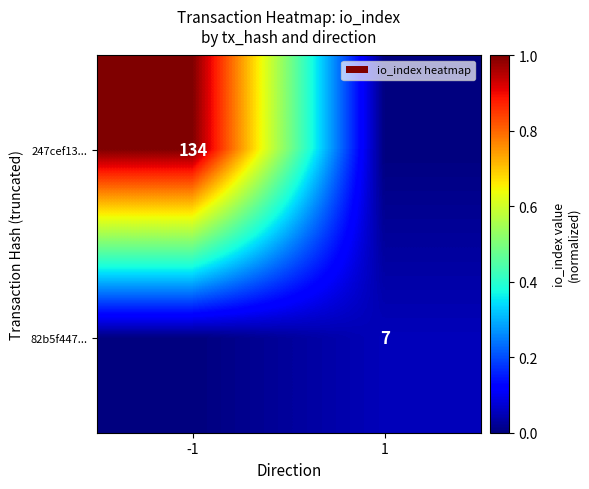

Is it true that 247cef13... equals 211 at -1?

False